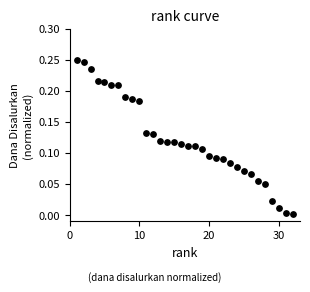

What is the range of X values (max minus min)?

31.0